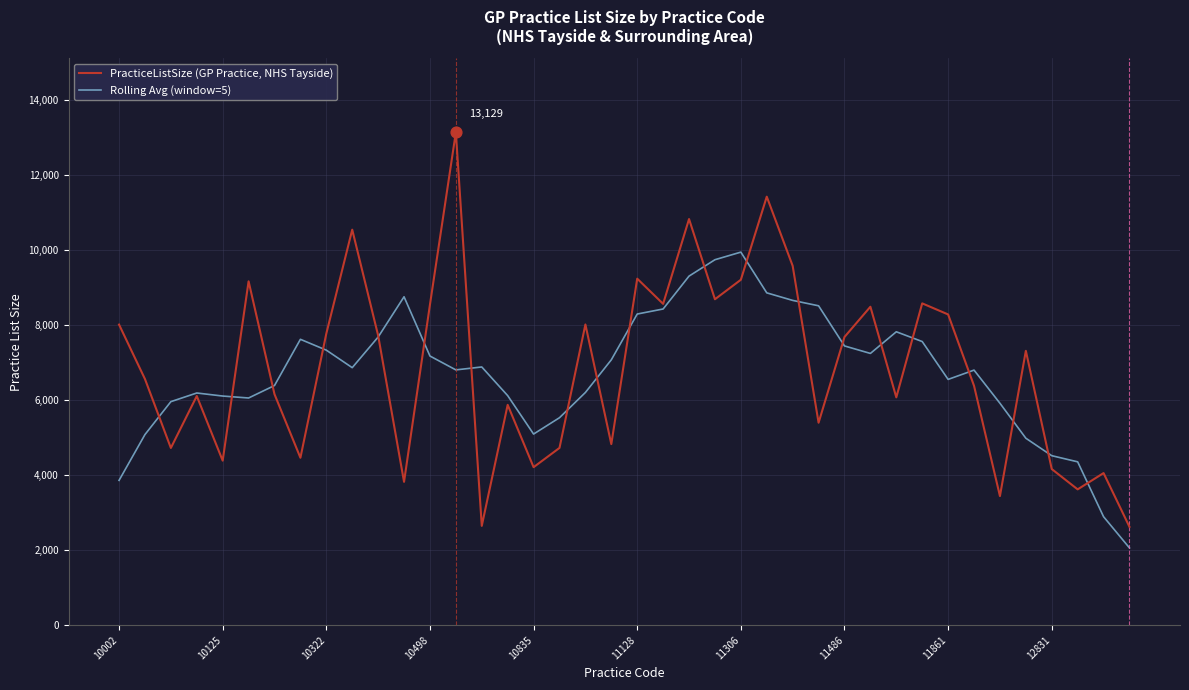

Which series has the widest spread of values?

PracticeListSize (GP Practice, NHS Tayside)